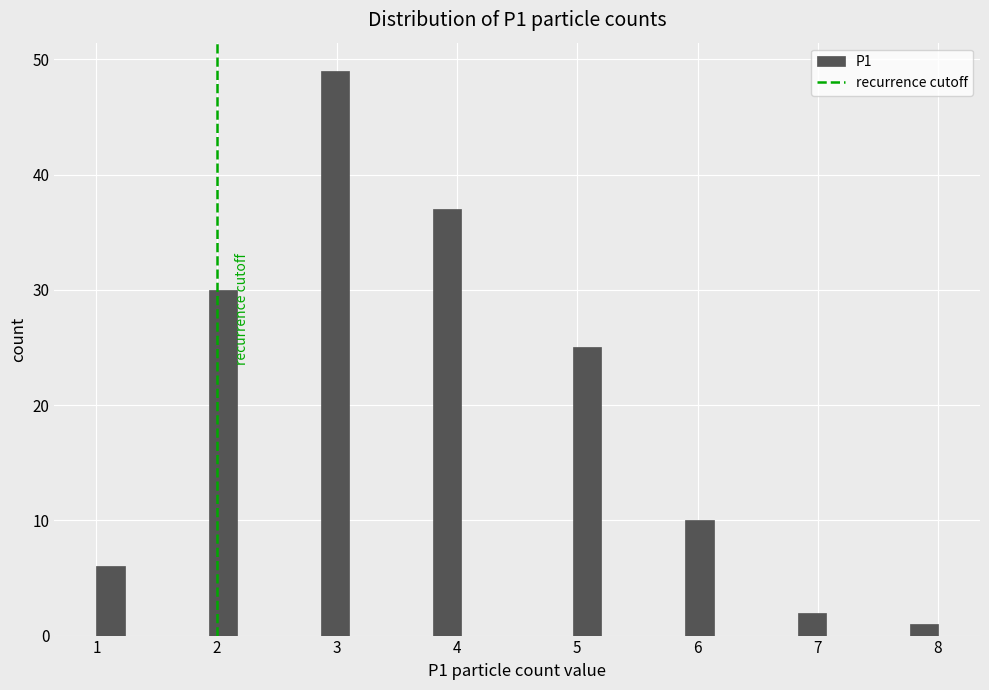

Around what value on the x-axis is the tallest bar? Give the approximate position of its centre, as read against the axis.

3.0